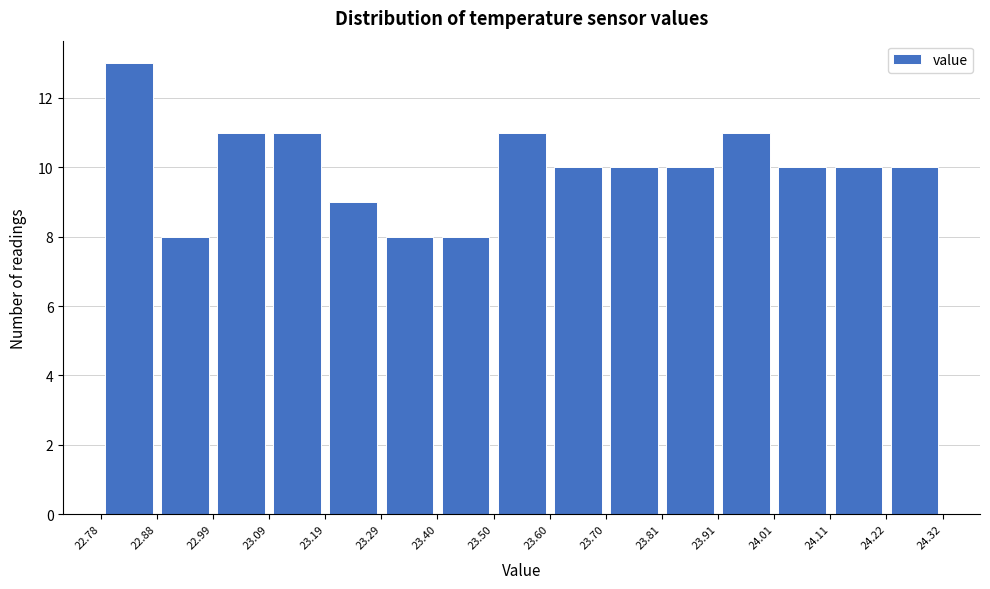

Reading left to right, list every bar in this chart as the range it spans on the x-axis followed by its height. The values are not printed on the chart, so give them approximately, as read against the axis.

22.78 to 22.88: 13
22.88 to 22.99: 8
22.99 to 23.09: 11
23.09 to 23.19: 11
23.19 to 23.29: 9
23.29 to 23.40: 8
23.40 to 23.50: 8
23.50 to 23.60: 11
23.60 to 23.70: 10
23.70 to 23.81: 10
23.81 to 23.91: 10
23.91 to 24.01: 11
24.01 to 24.11: 10
24.11 to 24.22: 10
24.22 to 24.32: 10